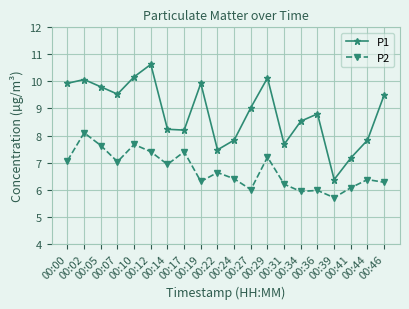

What is the difference between the second highest and second lowest values in the P2 series?

1.7